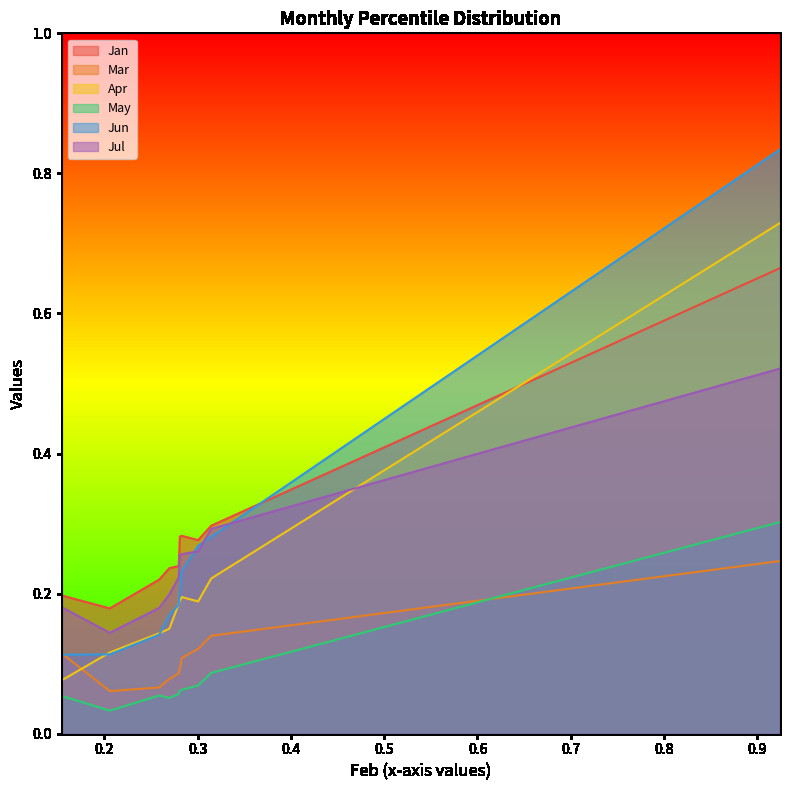

Which series has the largest total across all categories?

Jan